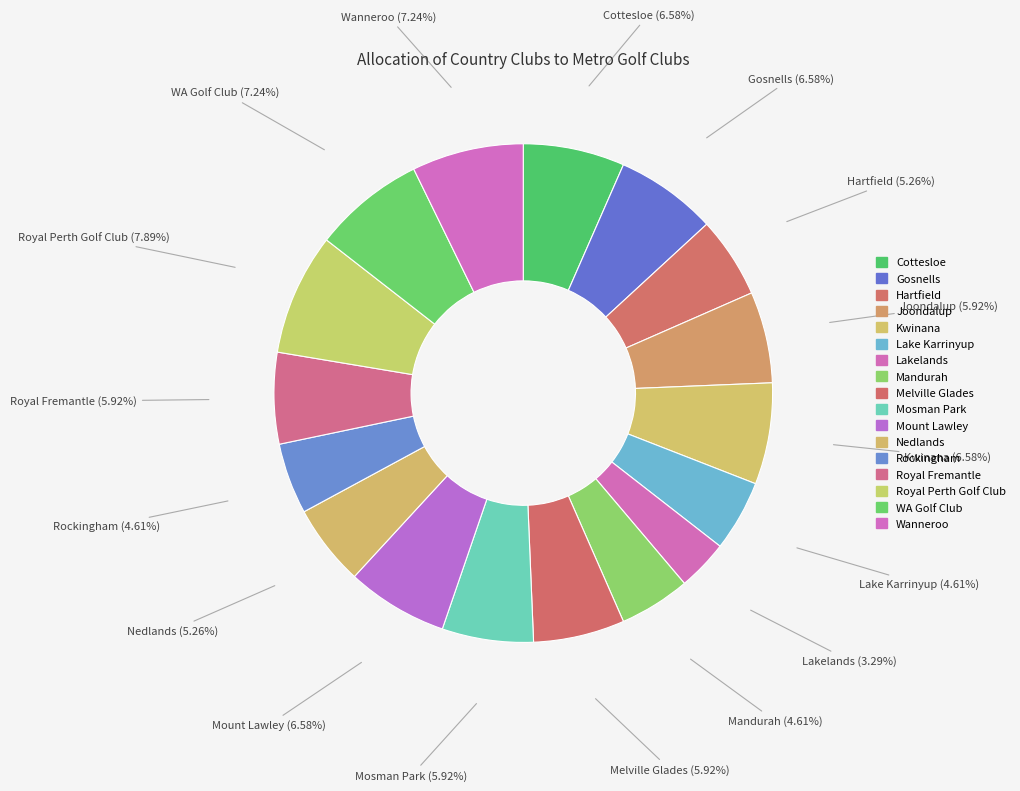

What percentage is the Rockingham slice, to the nearest percent?

5%